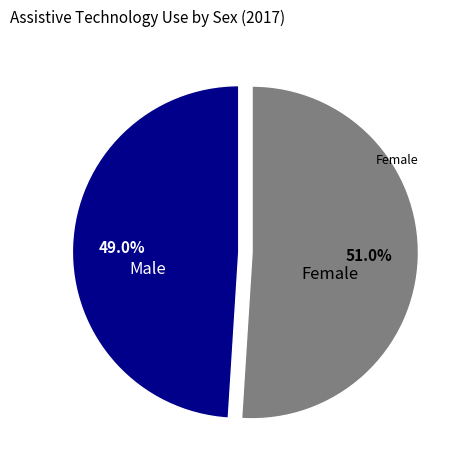

Does any single category account for the majority?

Yes